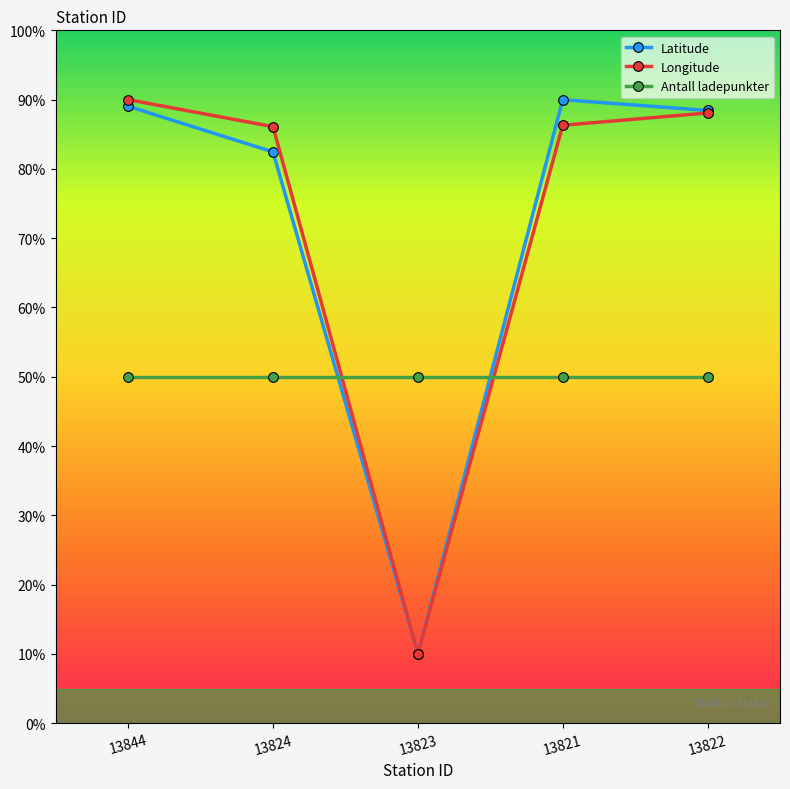

Which series changed the most between 13844 and 13822?

Longitude